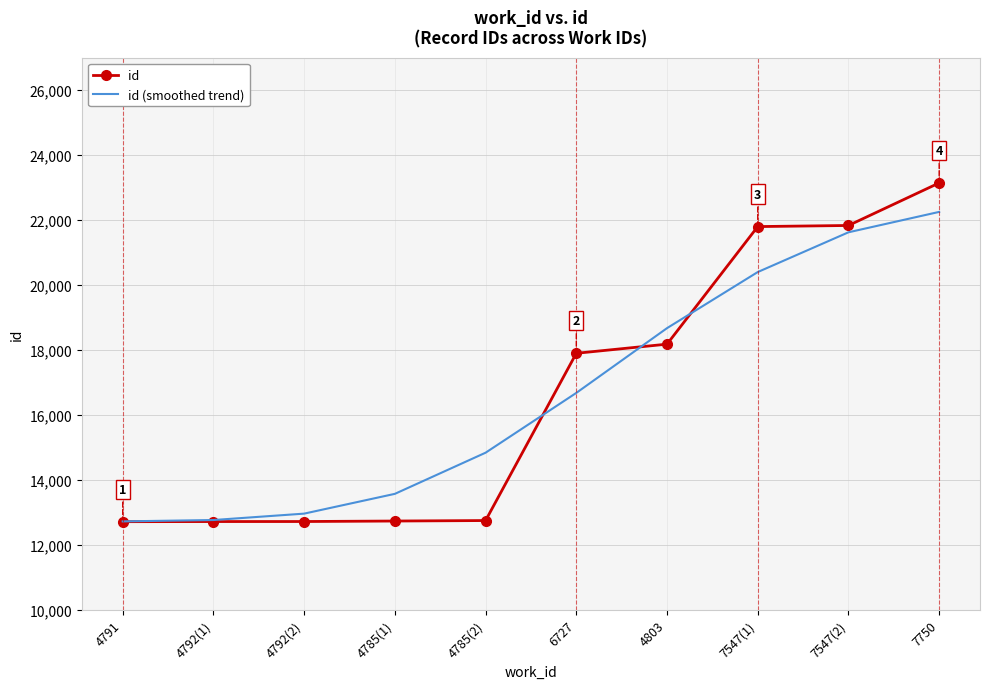

What is the sum of all id values?

166501